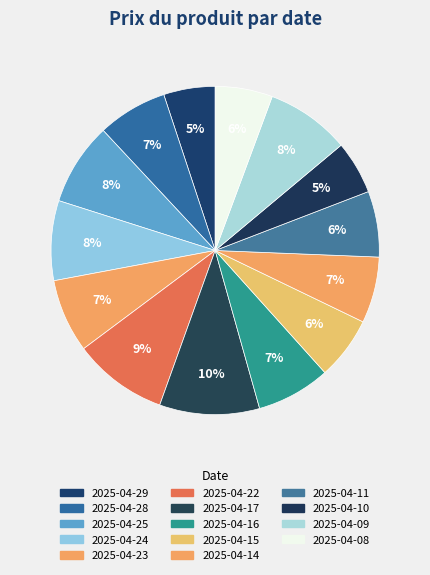

Does 2025-04-15 account for over 50% of the chart?

No